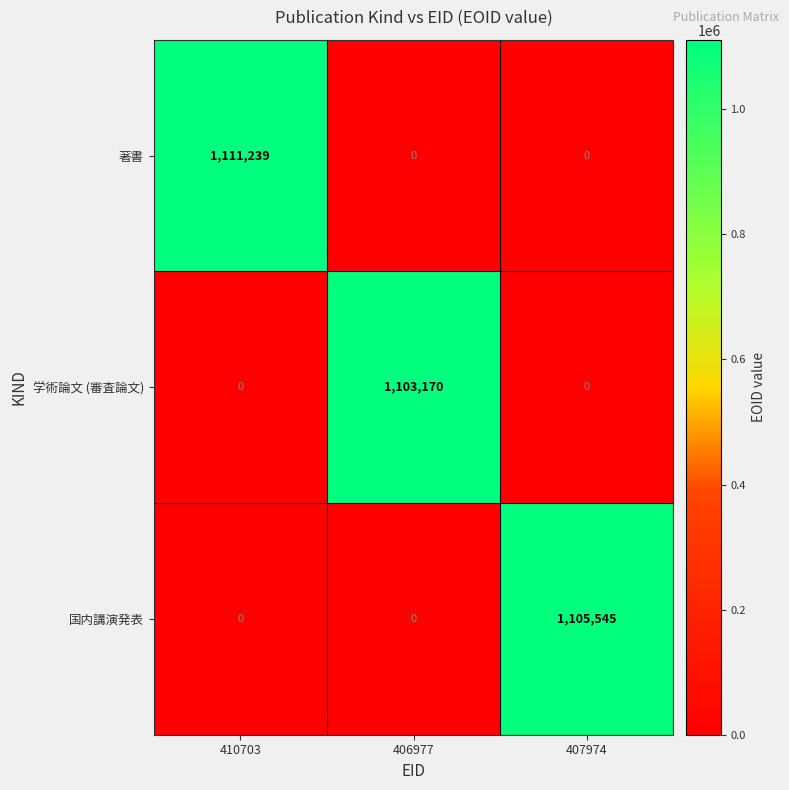

Which series has the largest total across all categories?

著書